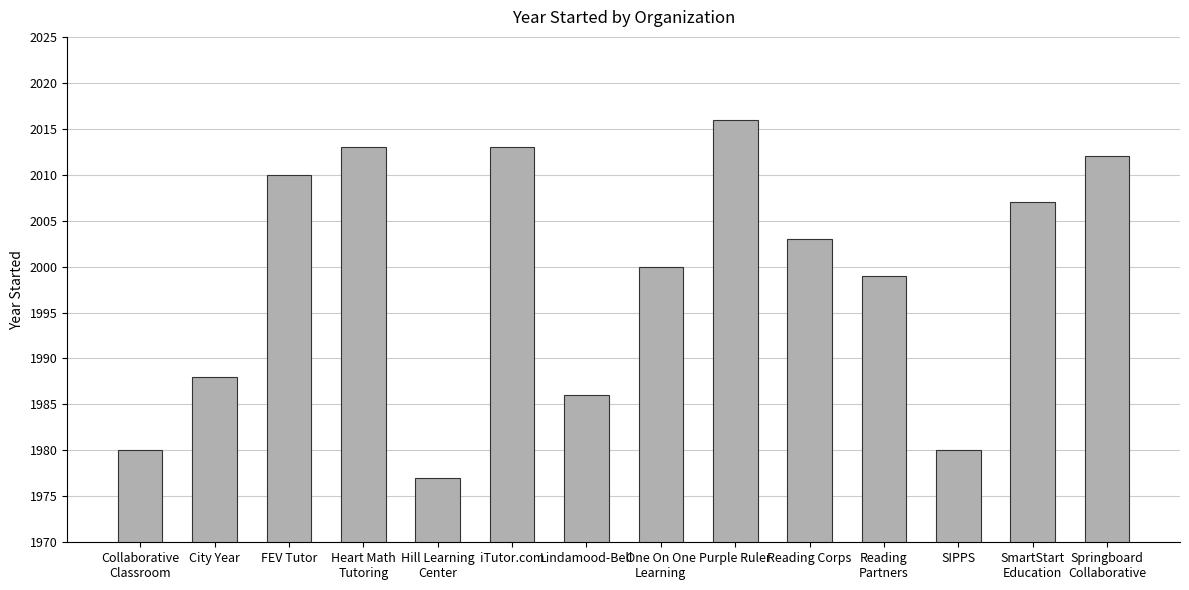

What is the change in value from Heart Math
Tutoring to Lindamood-Bell?

-27